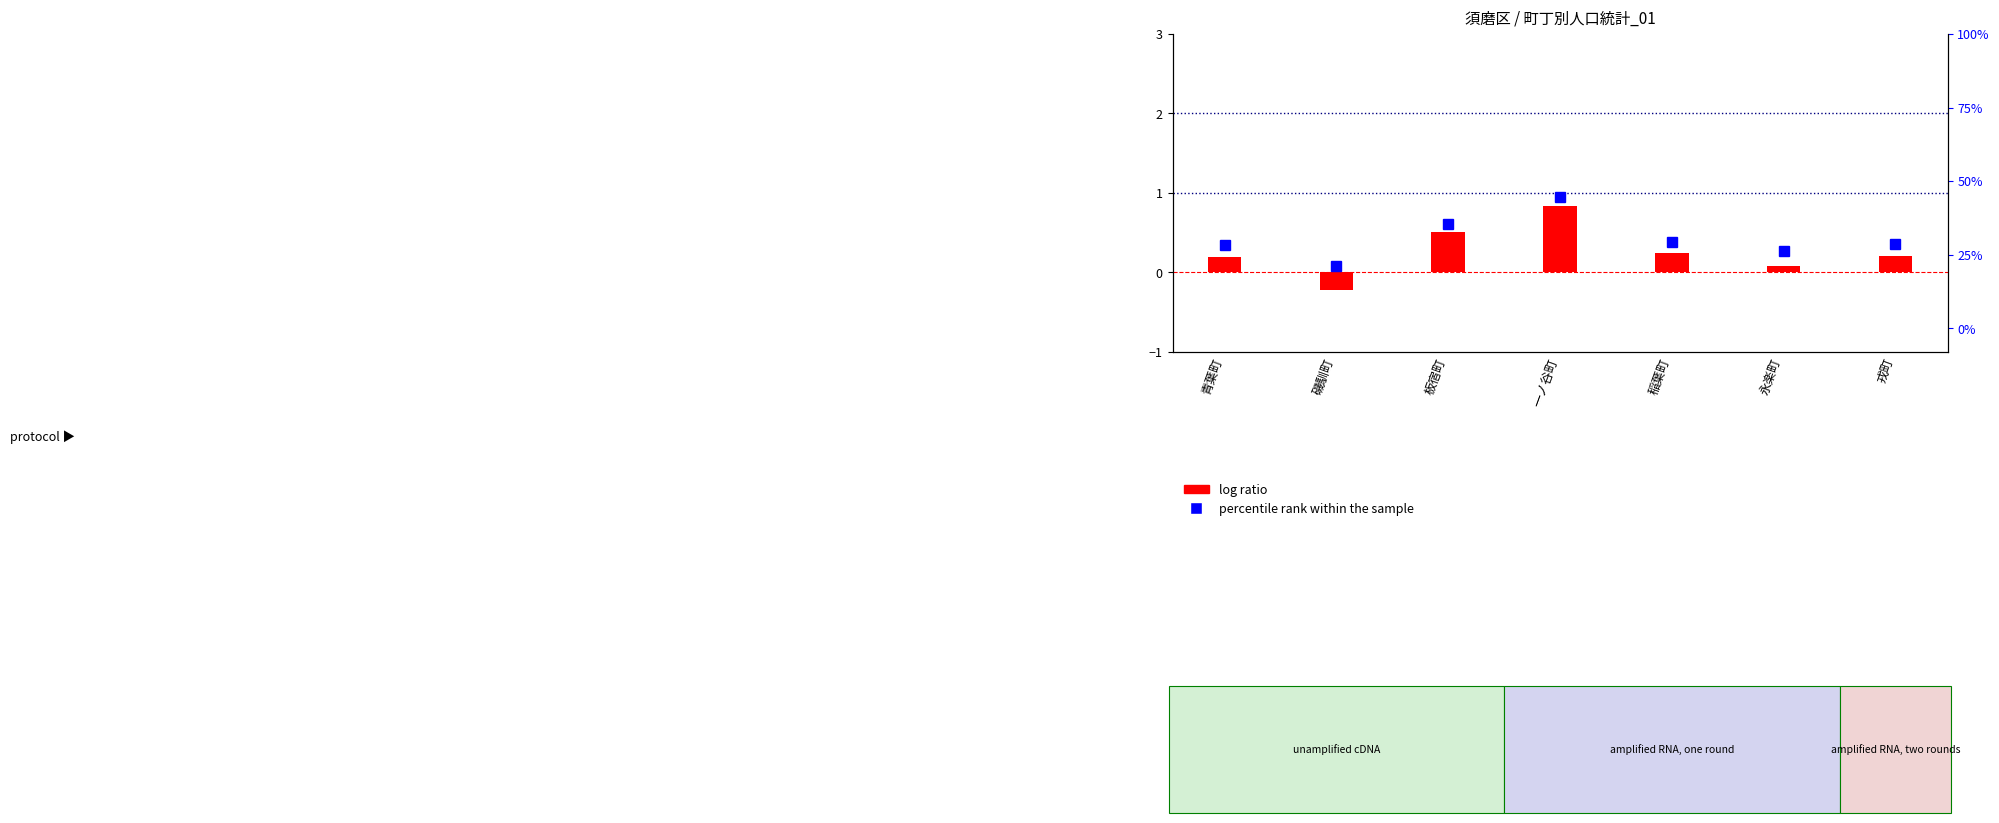

What is the difference between the highest and lowest values at 永楽町?

26.2